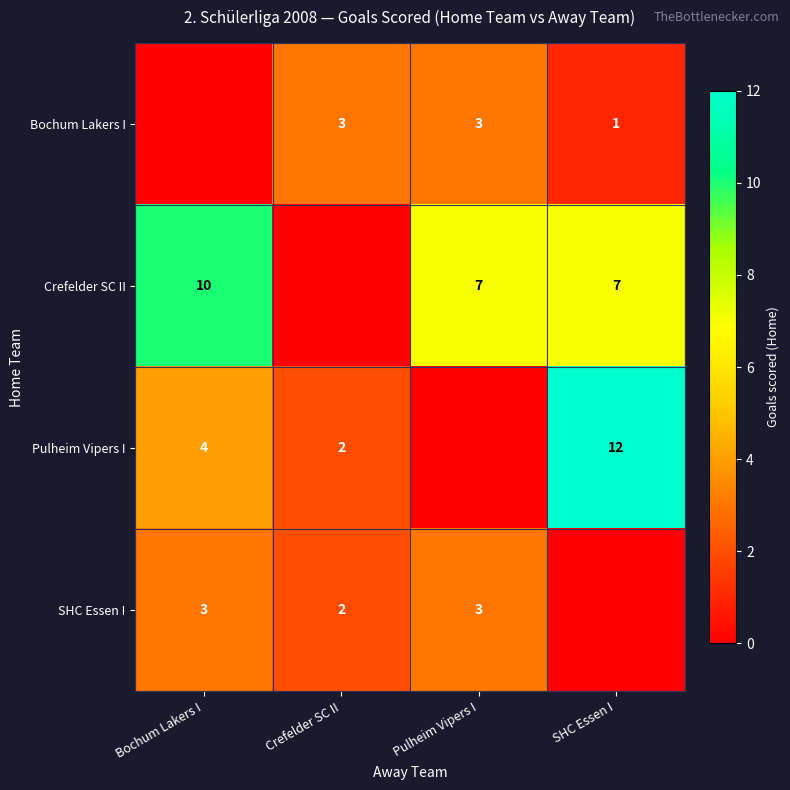

At which category does the chart reach its minimum across all series?

Bochum Lakers I